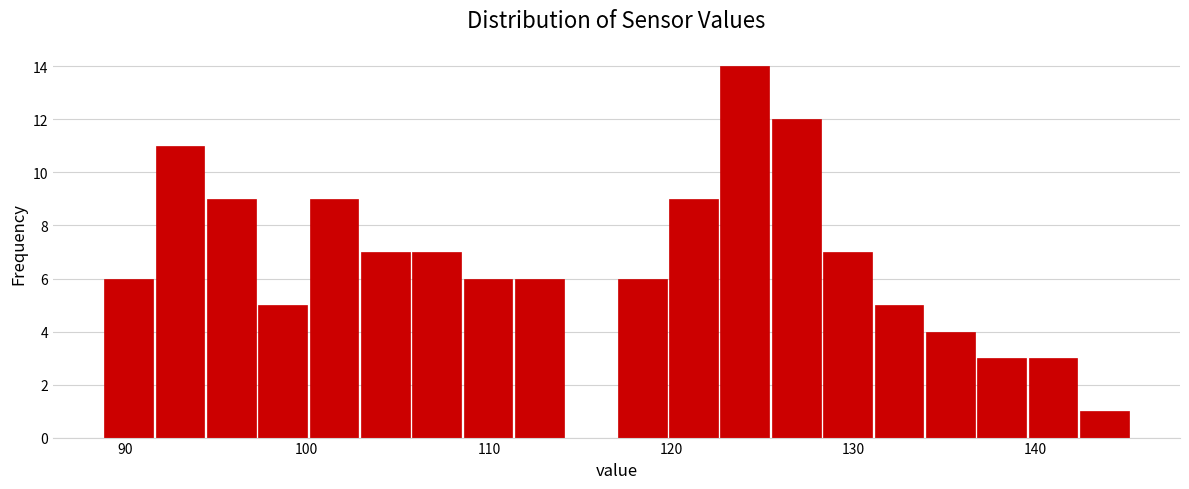

Read against the x-axis, roughly where is the centre of the tallest bar?

124